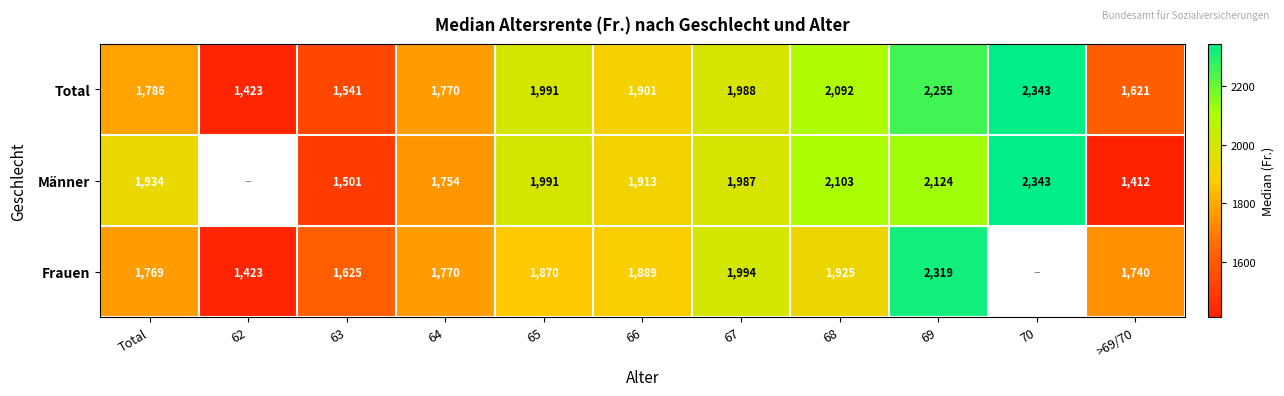

At which label does Total first exceed 1901?

65